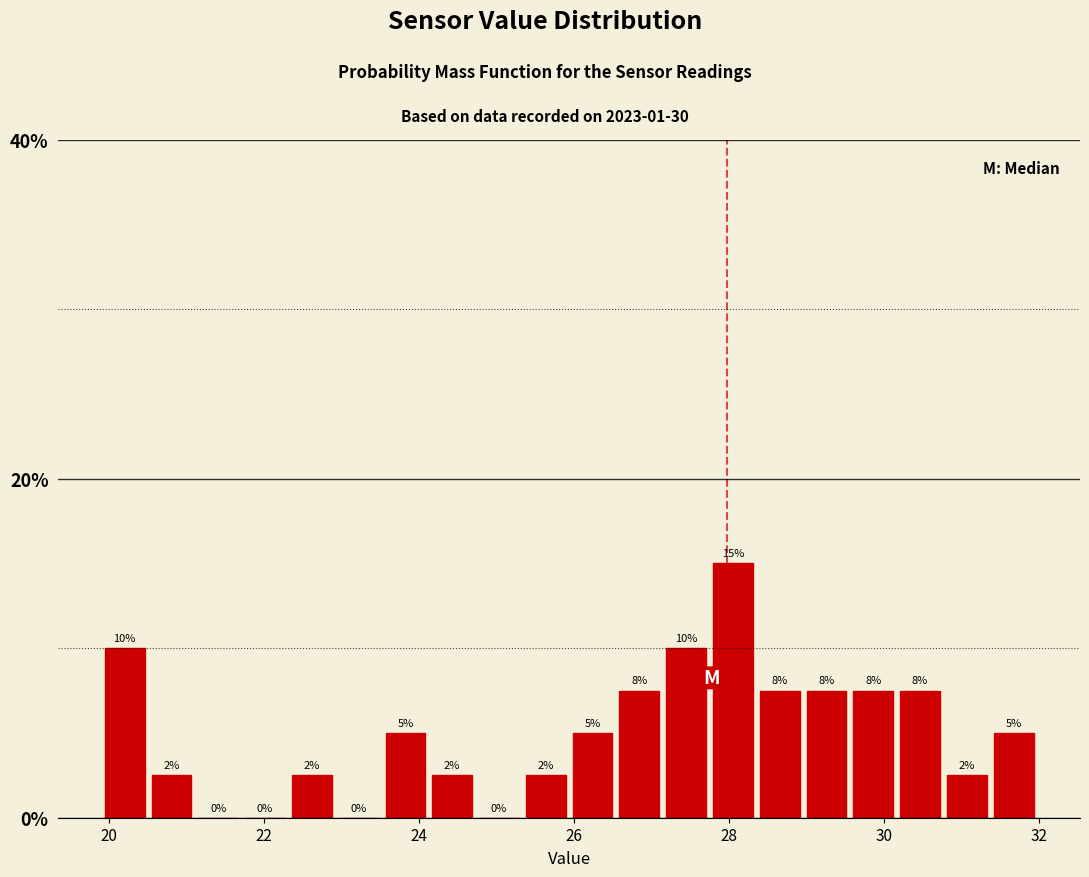

Around what value on the x-axis is the tallest bar? Give the approximate position of its centre, as read against the axis.

28.0